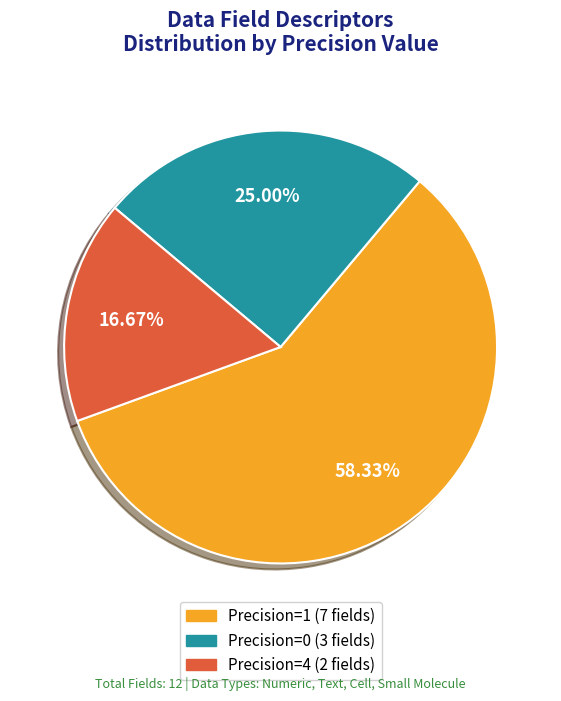

Is there a majority slice in this chart?

Yes